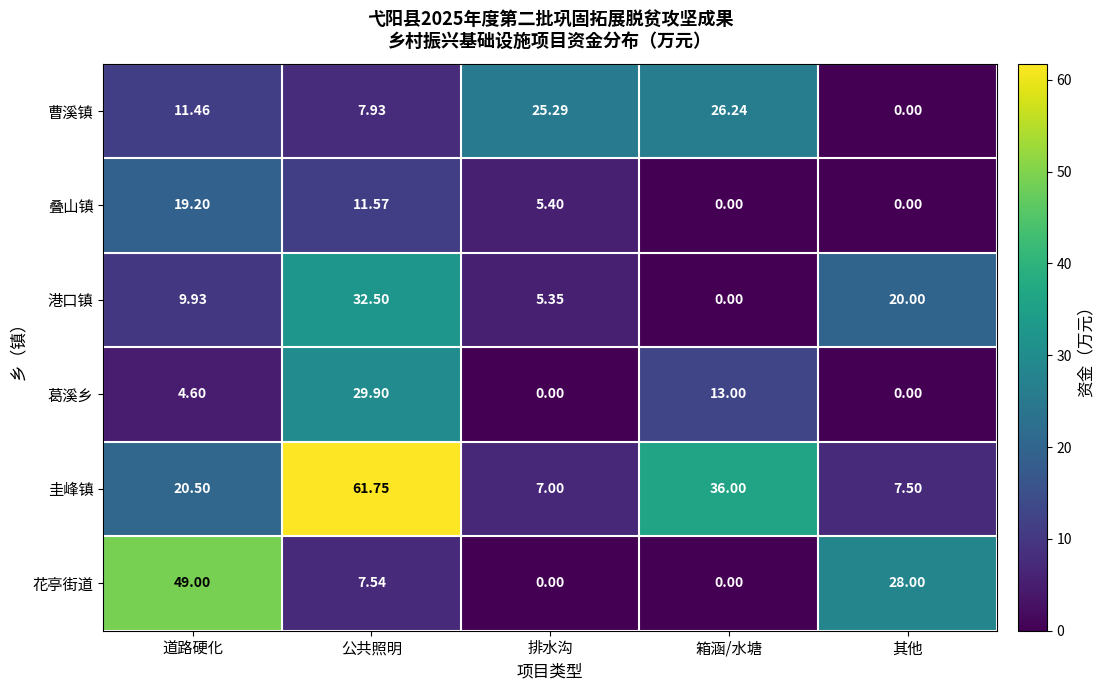

At which label does 曹溪镇 first exceed 11?

道路硬化